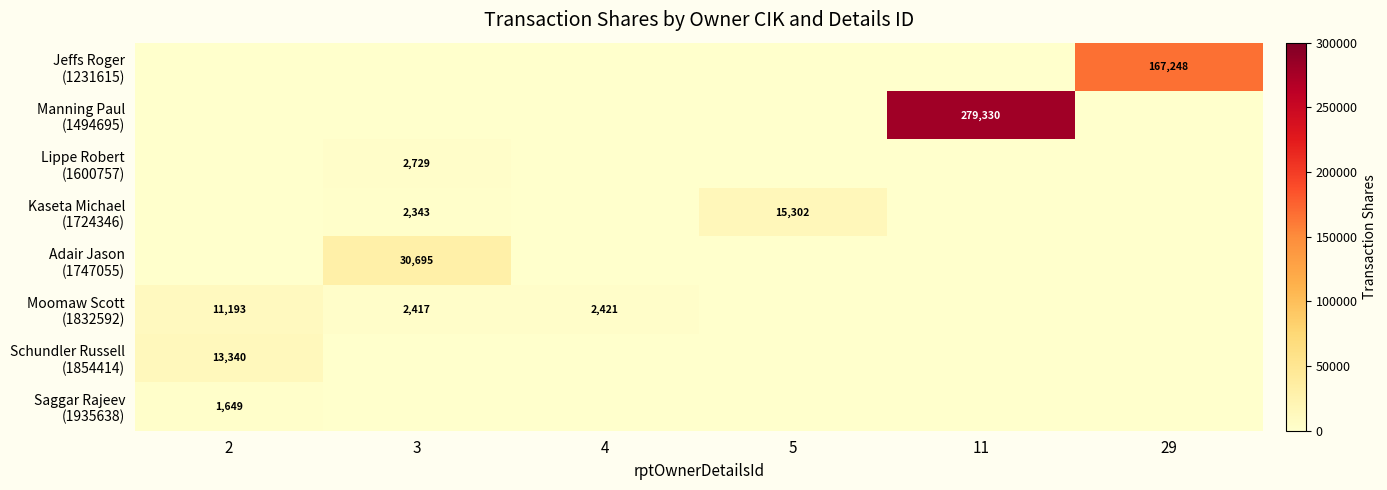

The value of Schundler Russell (1854414) at 2 is 13340. True or false?

True